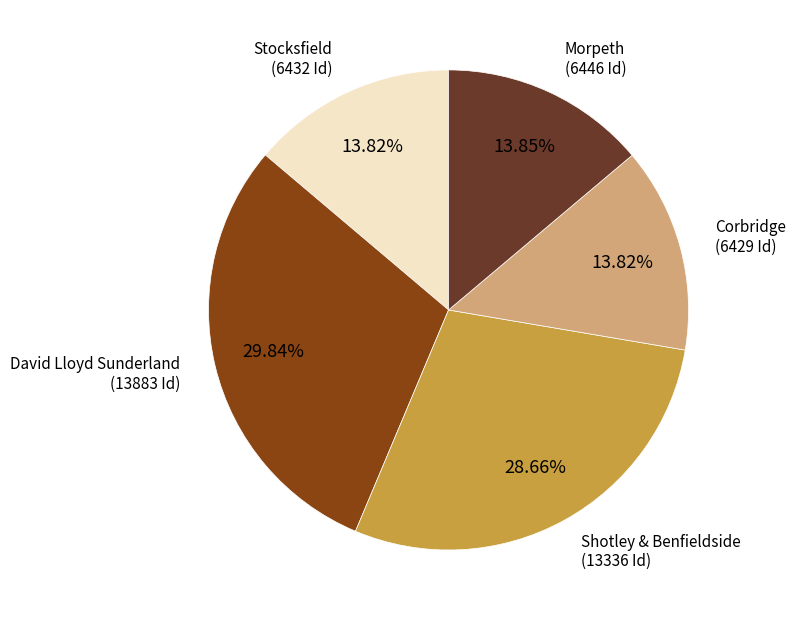

To the nearest percent, what is the average slice percentage?

20%